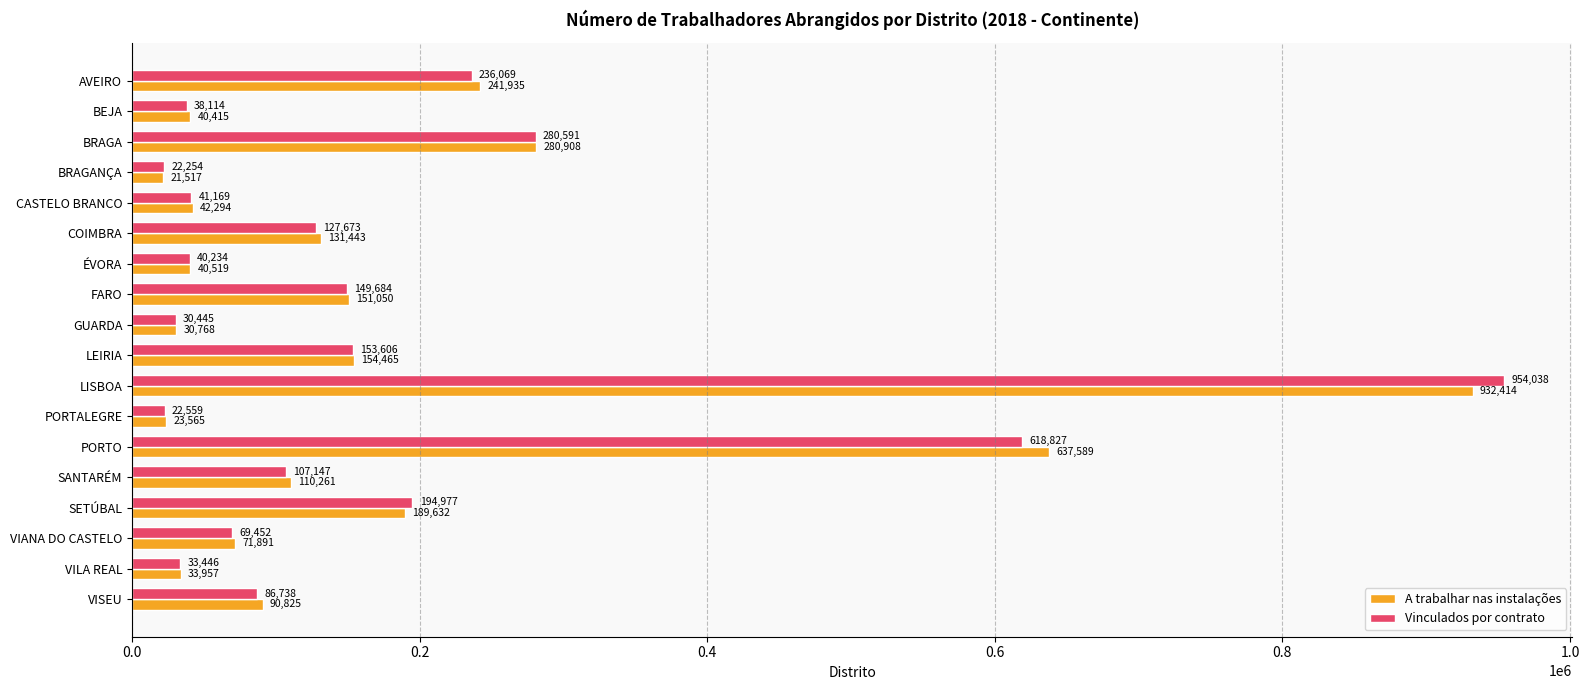

At which category is the sum across all series the highest?

LISBOA